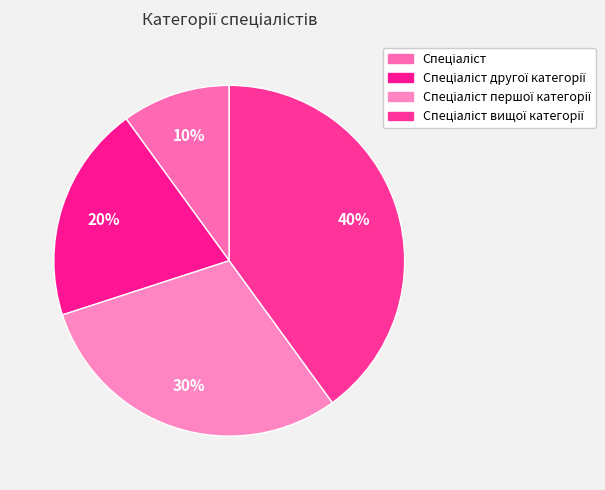

What is the smallest slice in the pie chart?

Спеціаліст